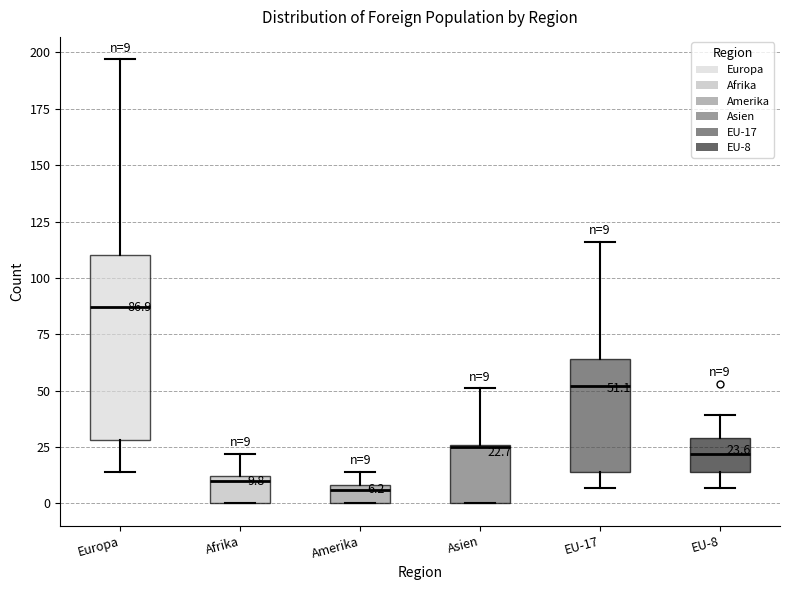

Comparing the boxes themselves (not the whiskers), which one is the tallest?

Europa